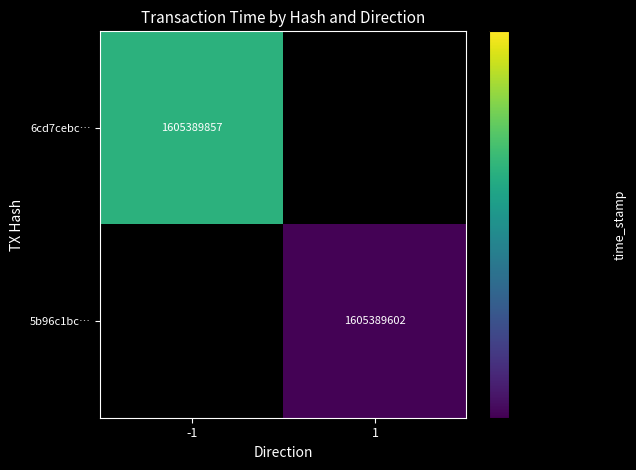

Is it true that 6cd7cebc7201ac83b0fb5ca43992692a546ae09 equals -2 at direction?

False